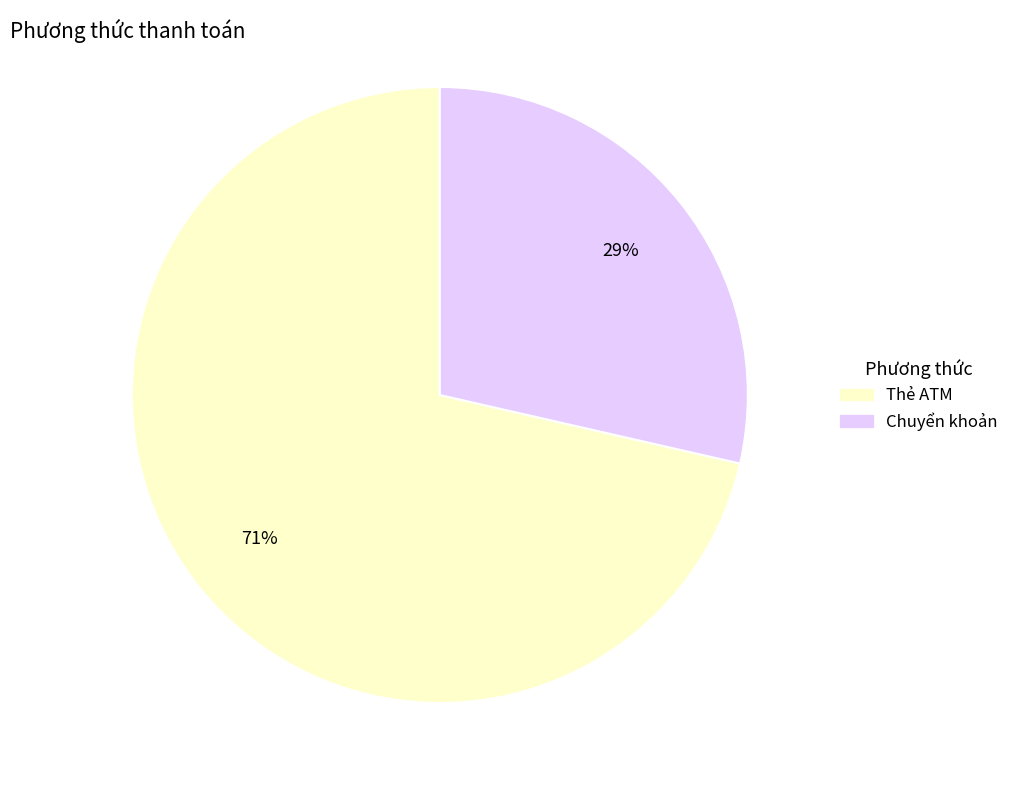

To the nearest percent, what percentage of the pie is Chuyển khoản?

29%